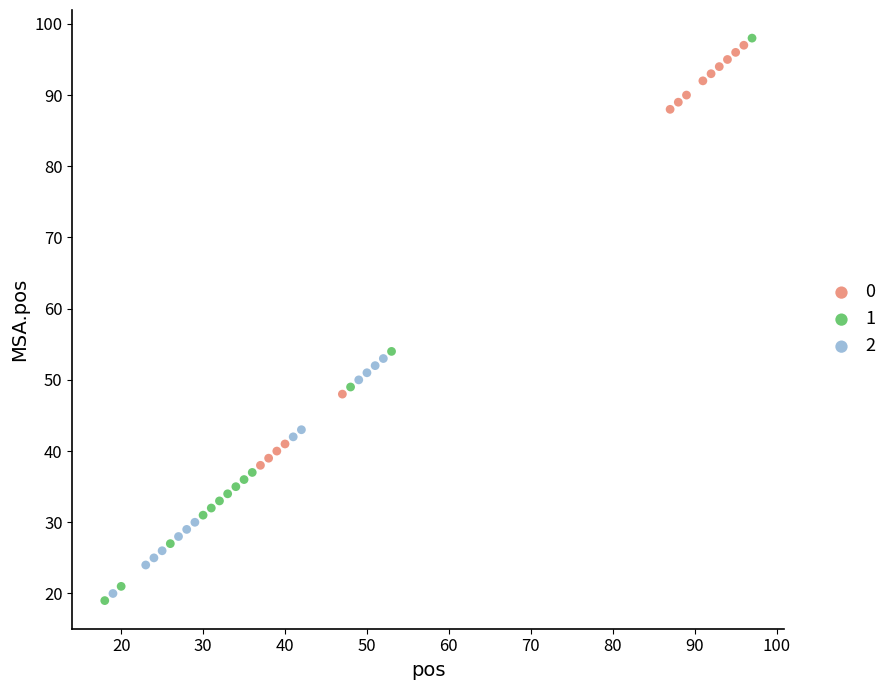

What are all the series names shown in the legend?

0, 1, 2